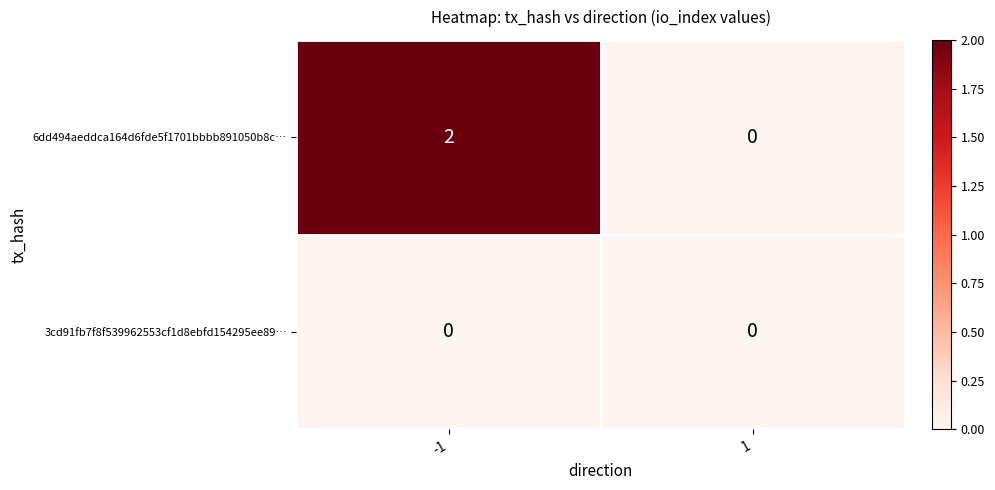

How many data points does each series have?

2